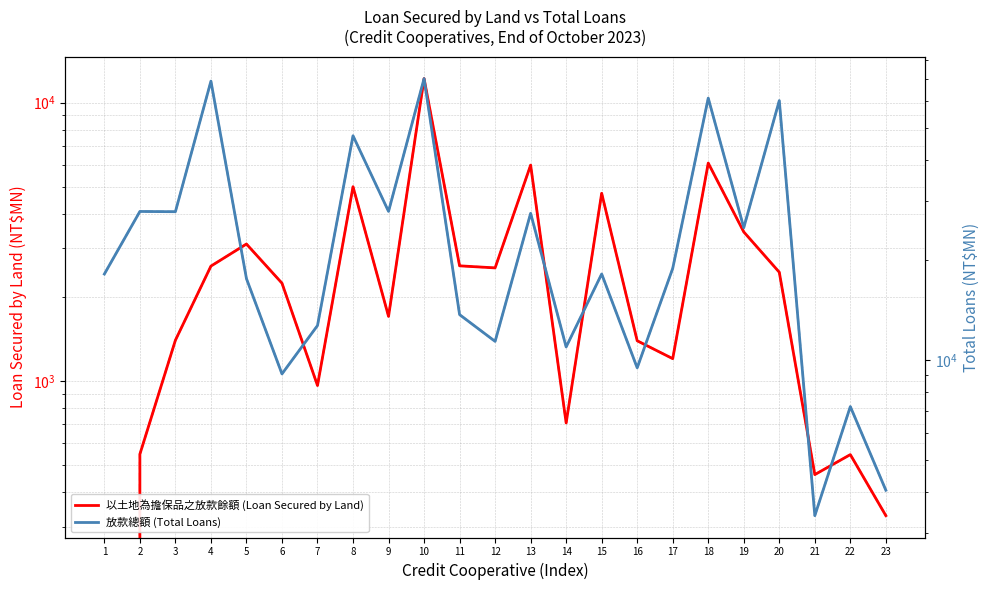

Which series has the largest total across all categories?

放款總額 (Total Loans)